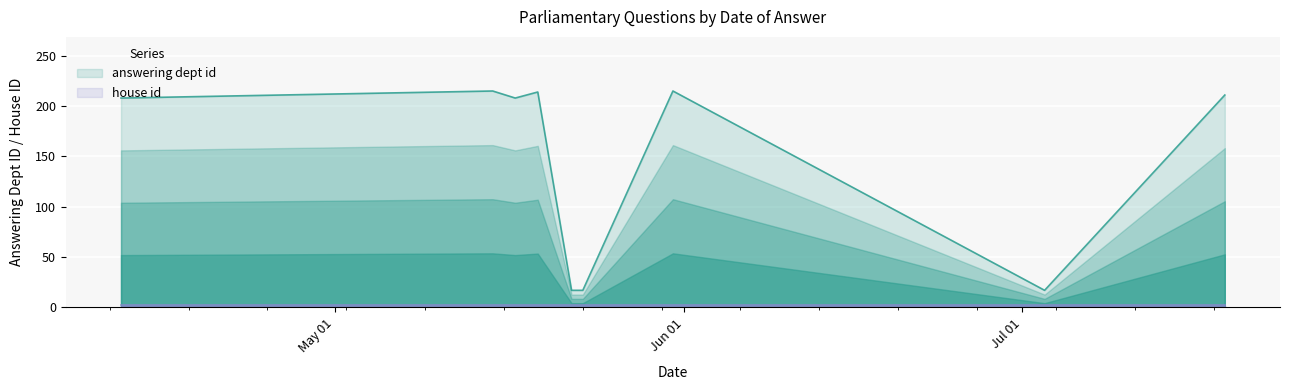

How many distinct data groups are displayed?

2